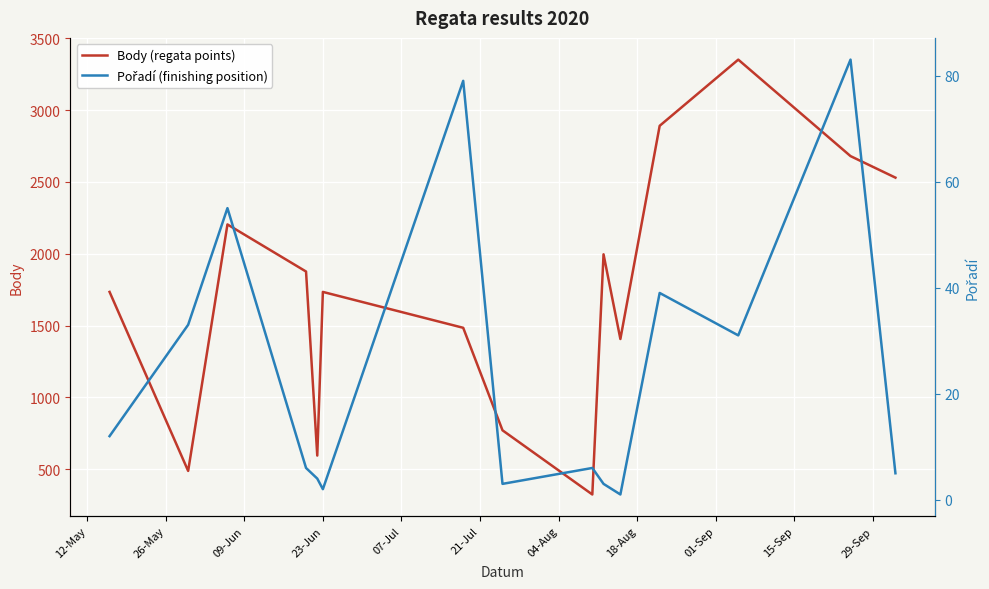

Which series has the largest total across all categories?

Body (regata points)